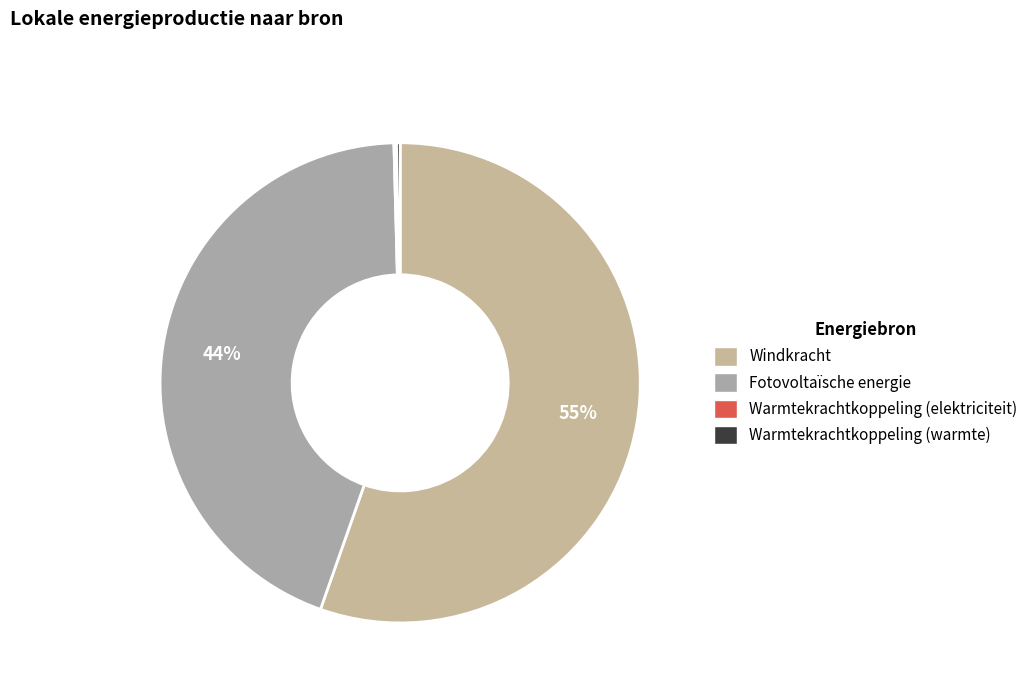

What is the largest slice in the pie chart?

Windkracht